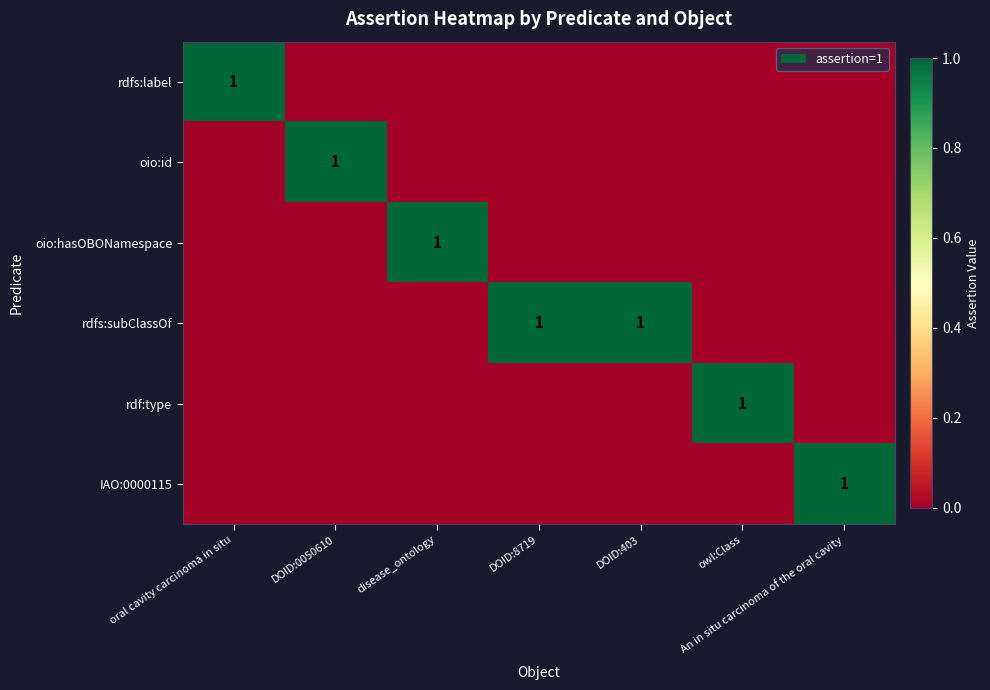

Which has a higher value, An in situ carcinoma of the oral cavity or DOID:8719?

An in situ carcinoma of the oral cavity